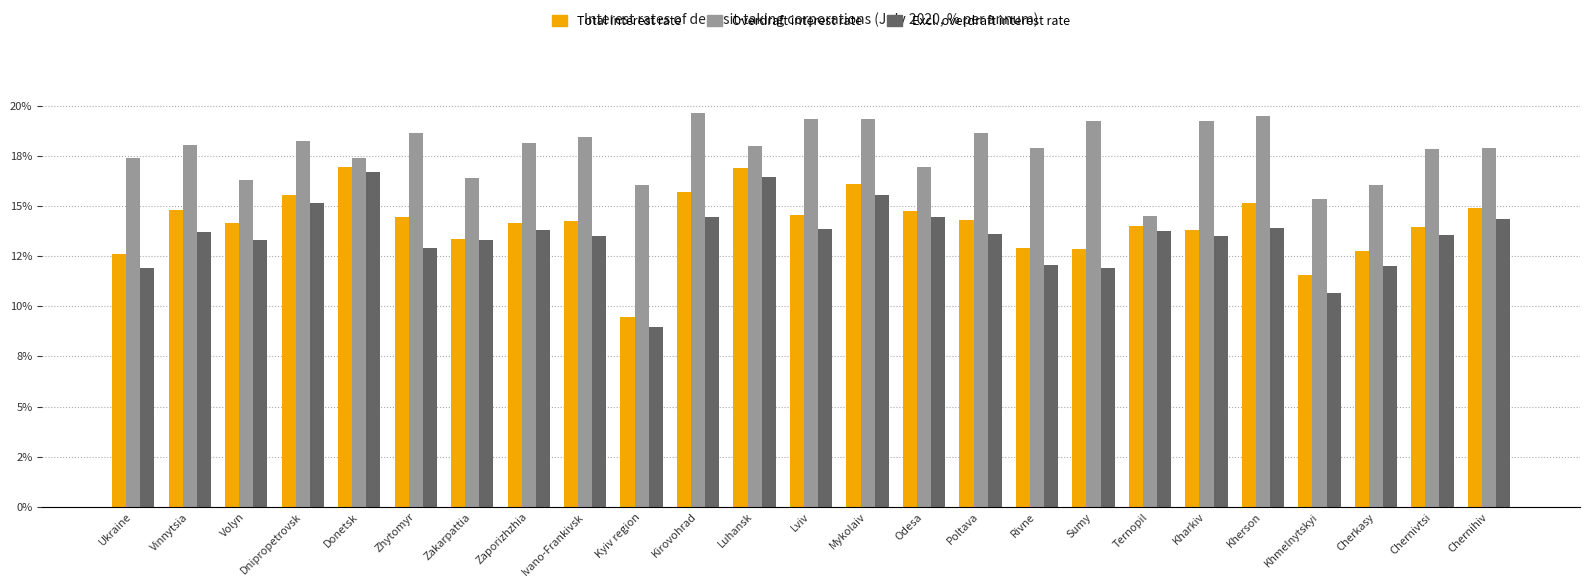

Which label corresponds to the smallest value in the chart?

Kyiv region